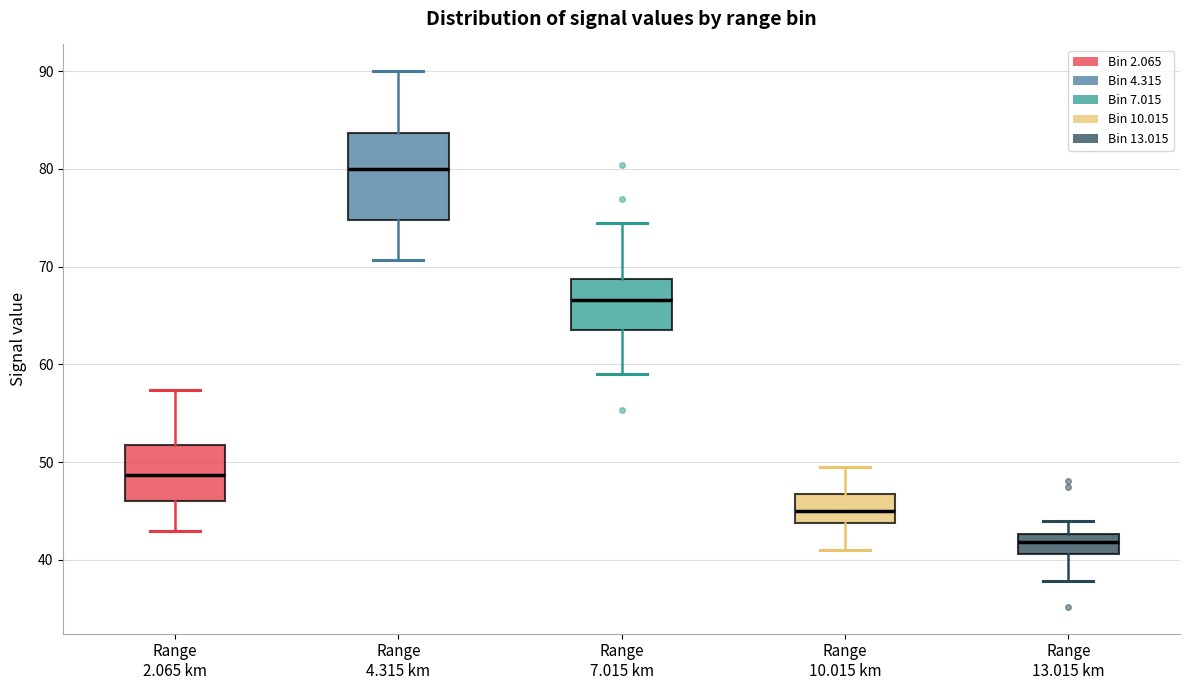

Reading left to right, transcribe this box plot: for each box, give where its median line is, the range the box spans, and where its two whiskers end, as read against the y-axis. The values are not printed on the chart, so give them approximately, as read against the axis.

Range 2.065 km: median 49, box 46 to 52, whiskers 43 to 57
Range 4.315 km: median 80, box 75 to 84, whiskers 71 to 90
Range 7.015 km: median 67, box 64 to 69, whiskers 59 to 75
Range 10.015 km: median 45, box 44 to 47, whiskers 41 to 50
Range 13.015 km: median 42, box 41 to 43, whiskers 38 to 44